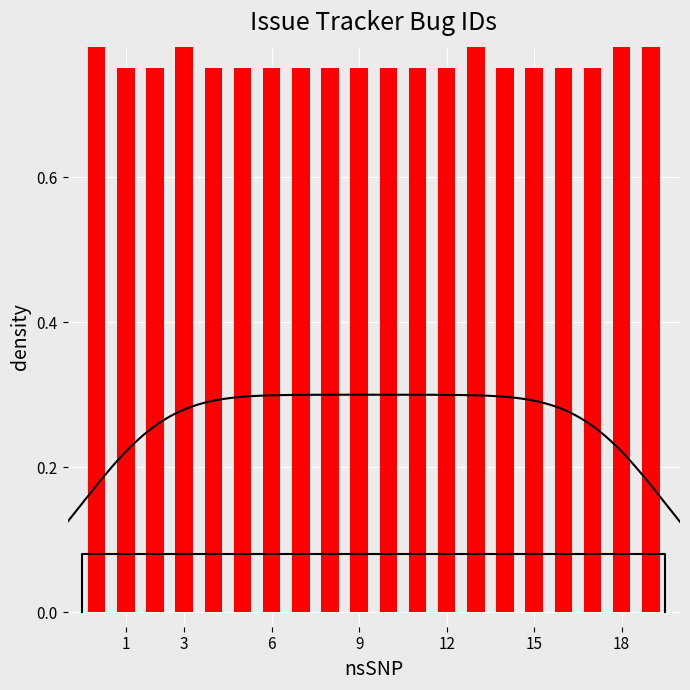

What is the maximum value shown in the chart?

1.0